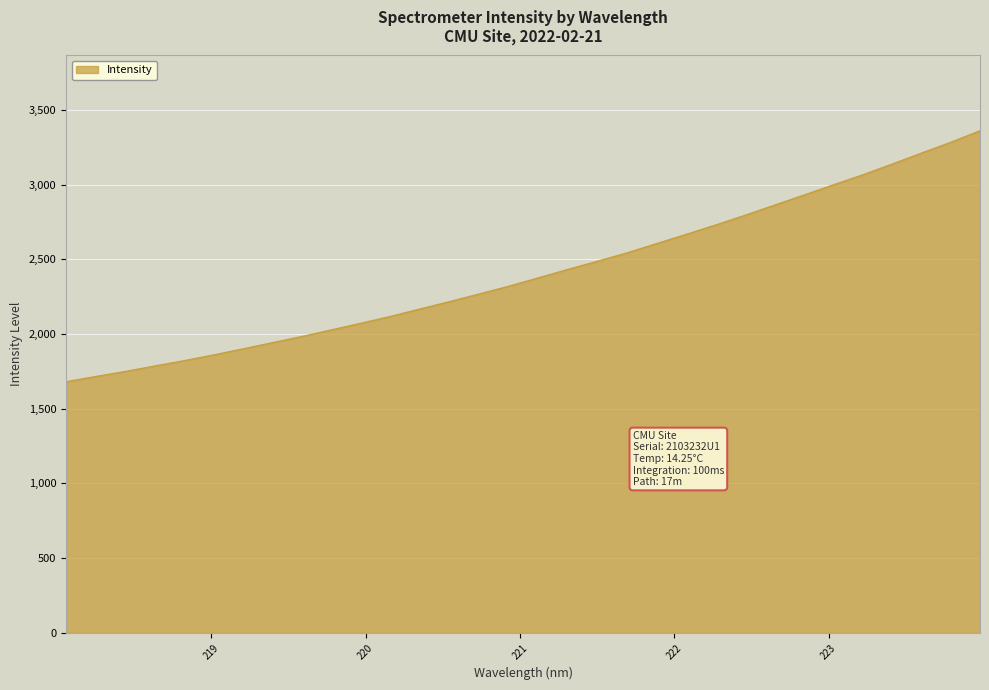

What is the minimum value shown in the chart?

1680.9